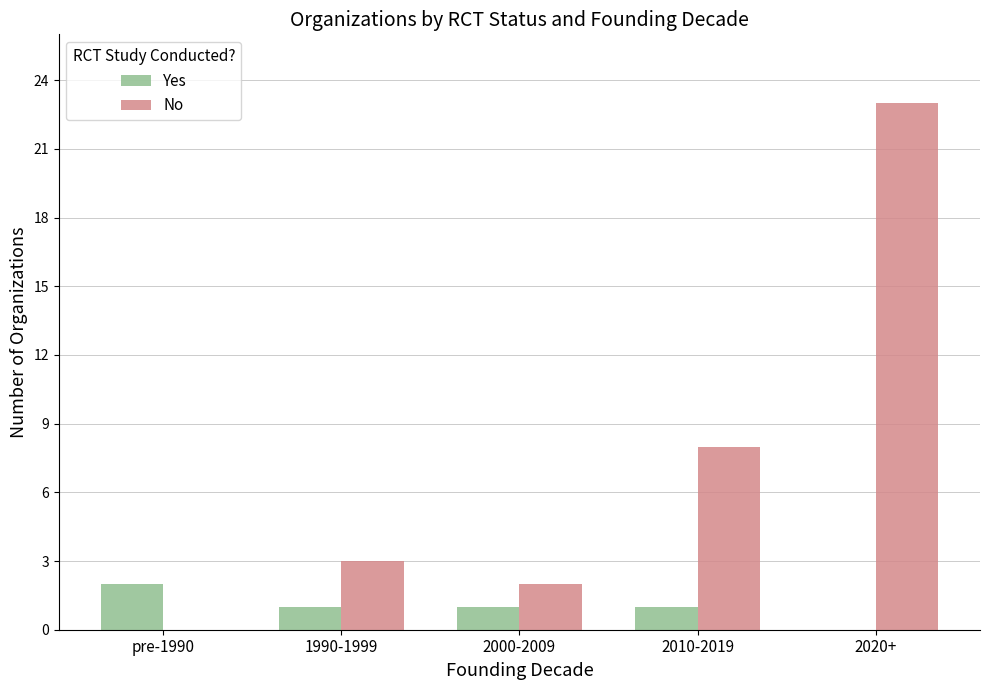

What is the sum of all No values?

36